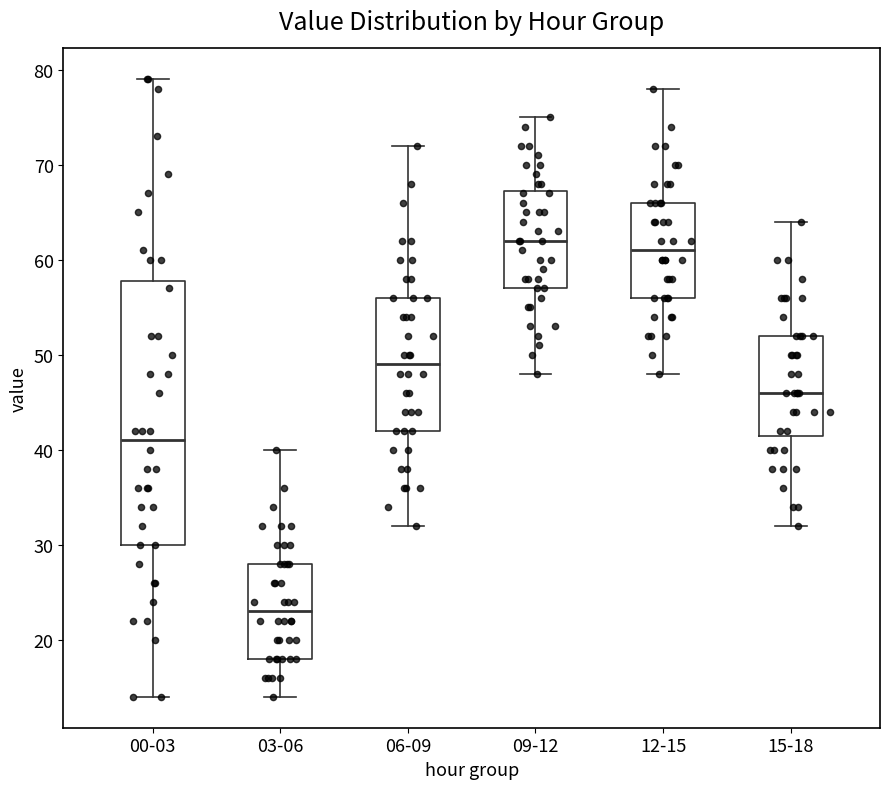

Reading left to right, read every box against the y-axis: the position of its median line, the range the box covers, and the ends of its whiskers. The values are not printed on the chart, so give them approximately, as read against the axis.

00-03: median 41, box 30 to 58, whiskers 14 to 79
03-06: median 23, box 18 to 28, whiskers 14 to 40
06-09: median 49, box 42 to 56, whiskers 32 to 72
09-12: median 62, box 57 to 67, whiskers 48 to 75
12-15: median 61, box 56 to 66, whiskers 48 to 78
15-18: median 46, box 42 to 52, whiskers 32 to 64